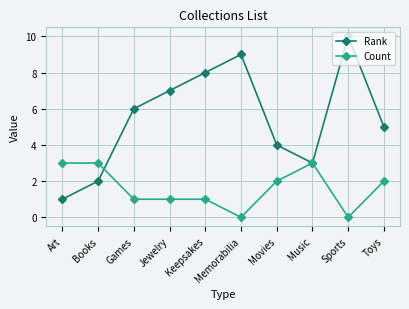

Rank the series by their maximum value, from lowest to highest.

Count, Rank